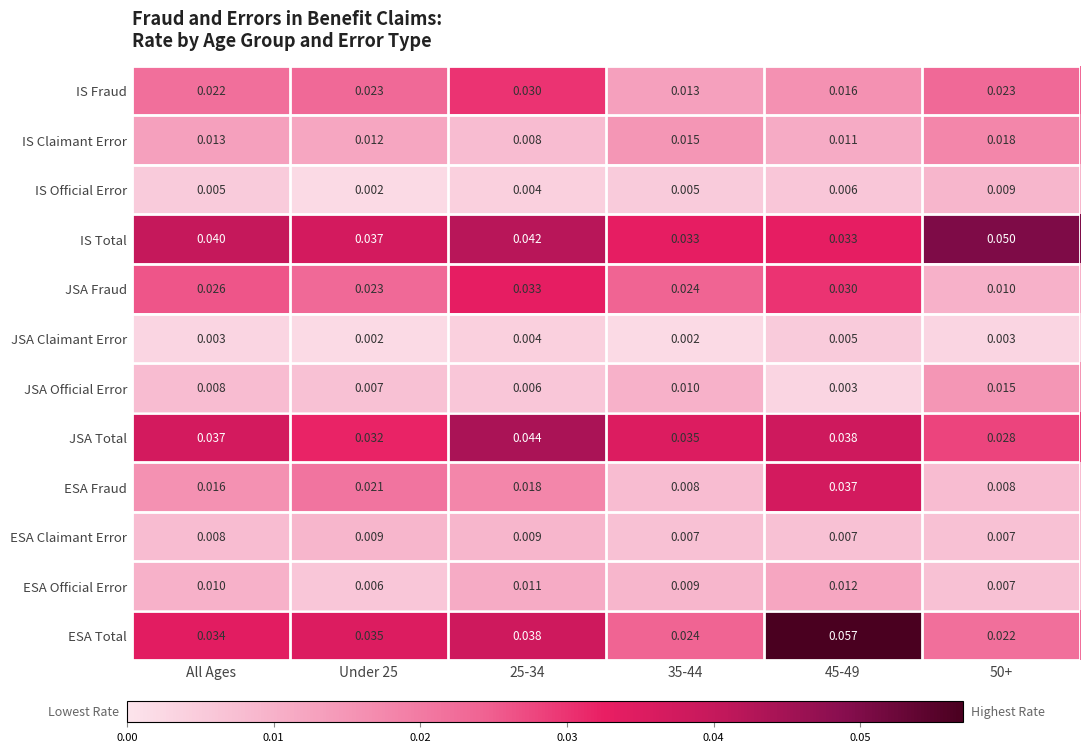

Which series has the largest total across all categories?

IS Total